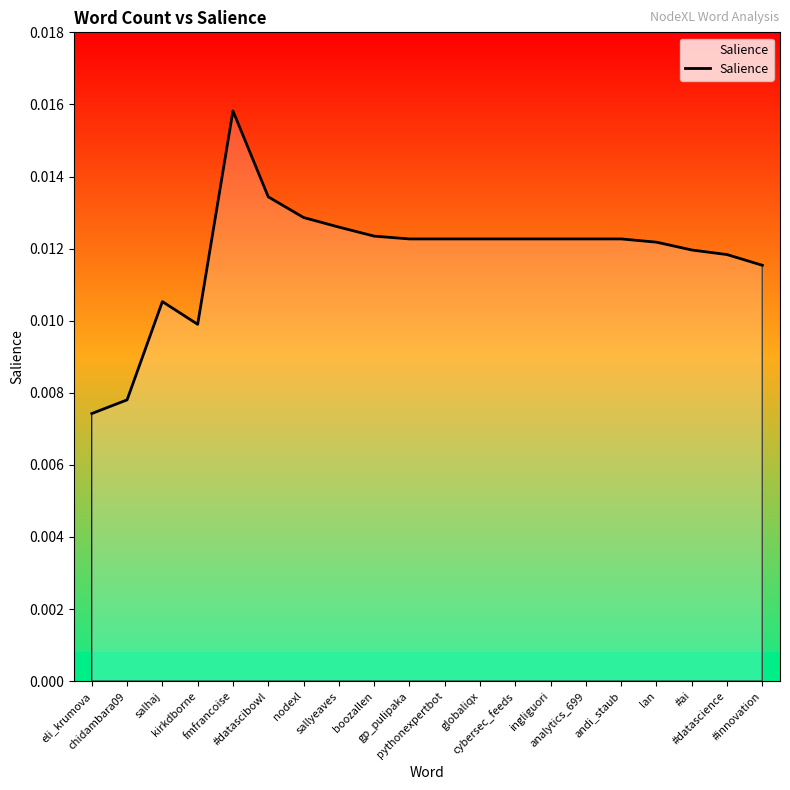

Count the number of categories in the chart.

20